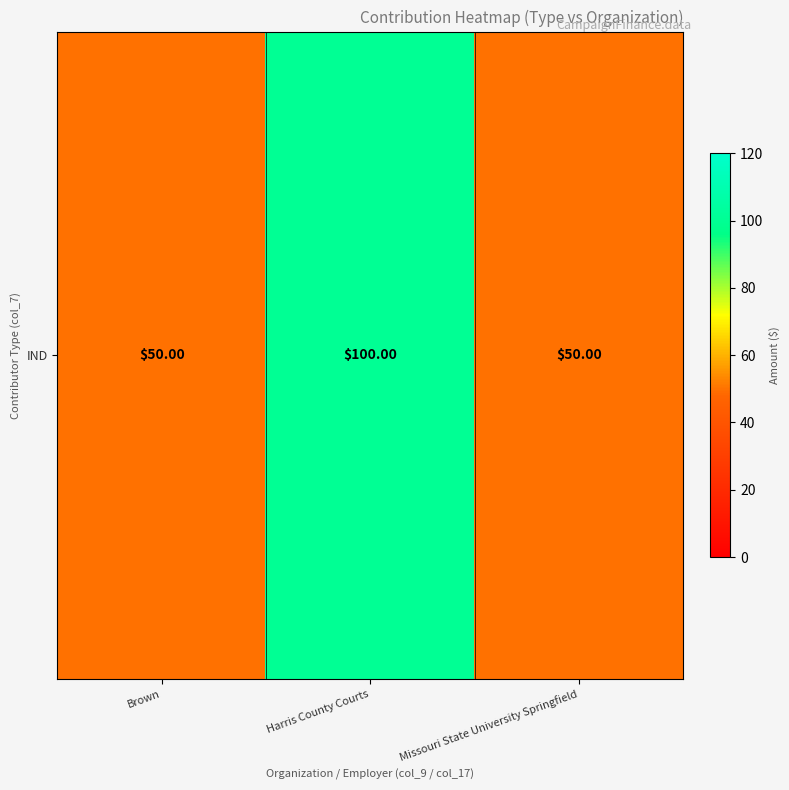

What value does the data have at Brown, to the nearest 5?

50